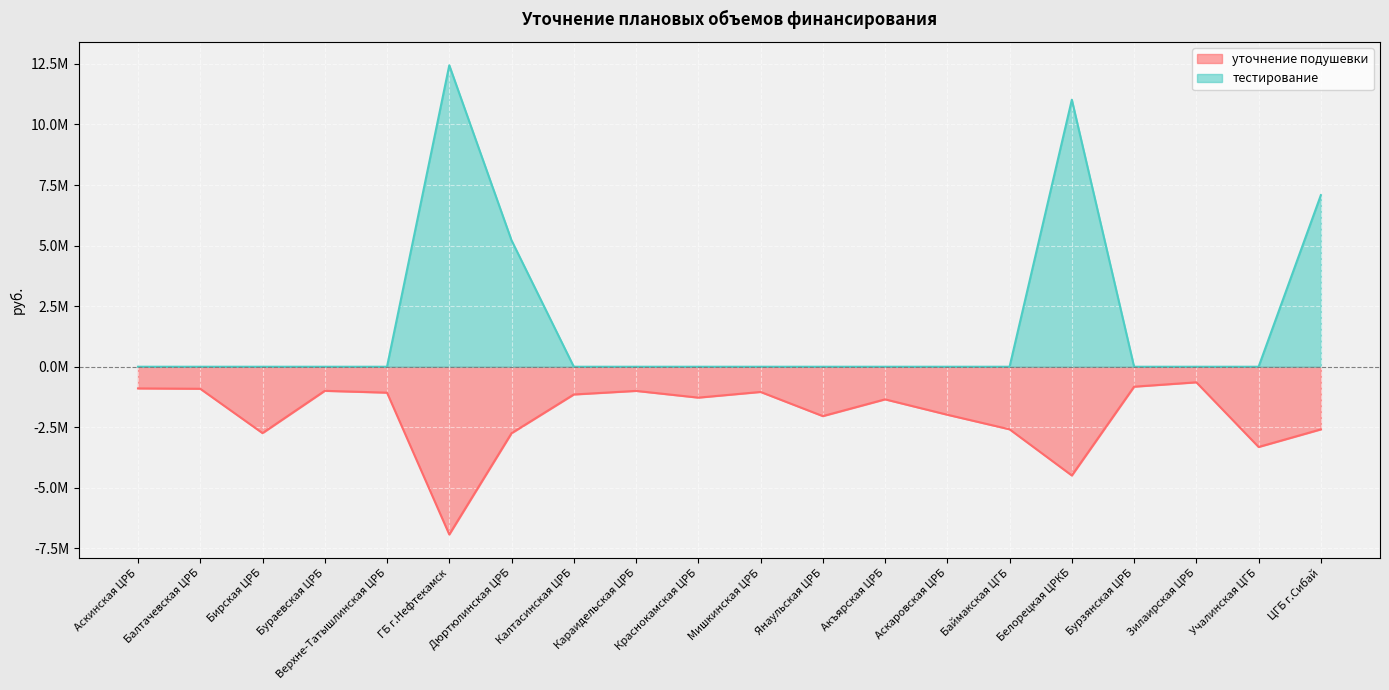

What is the minimum value shown in the chart?

-6924618